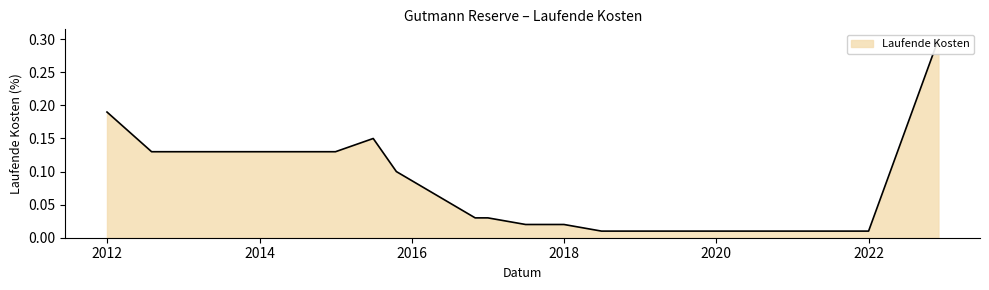

Reading right to left, transcribe all the data shown in this chart.

0.3	0.0	0.0	0.0	0.0	0.0	0.0	0.0	0.0	0.0	0.0	0.1	0.1	0.1	0.1	0.1	0.1	0.2